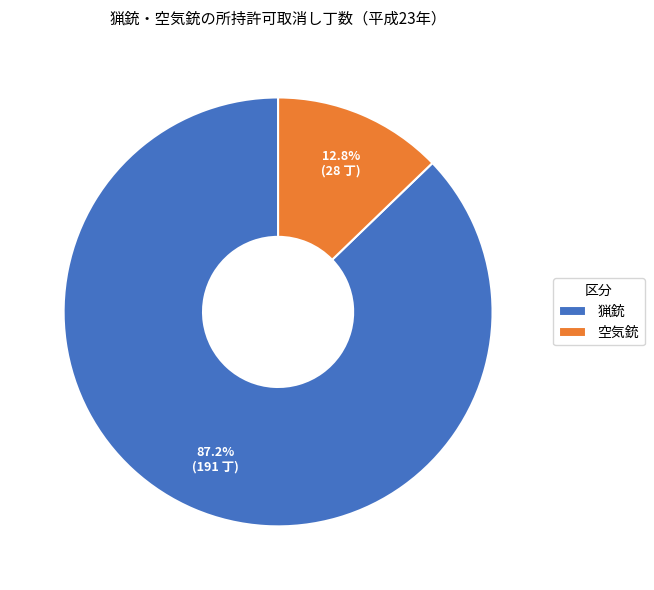

How much of the chart is everything except 猟銃?

12.8%